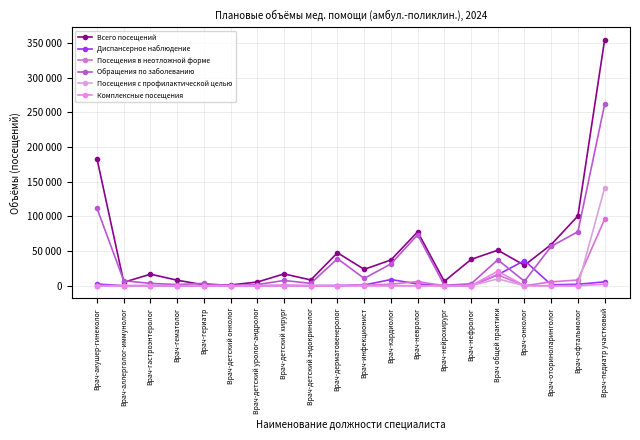

Is this an area chart (filled region under the line)?

No